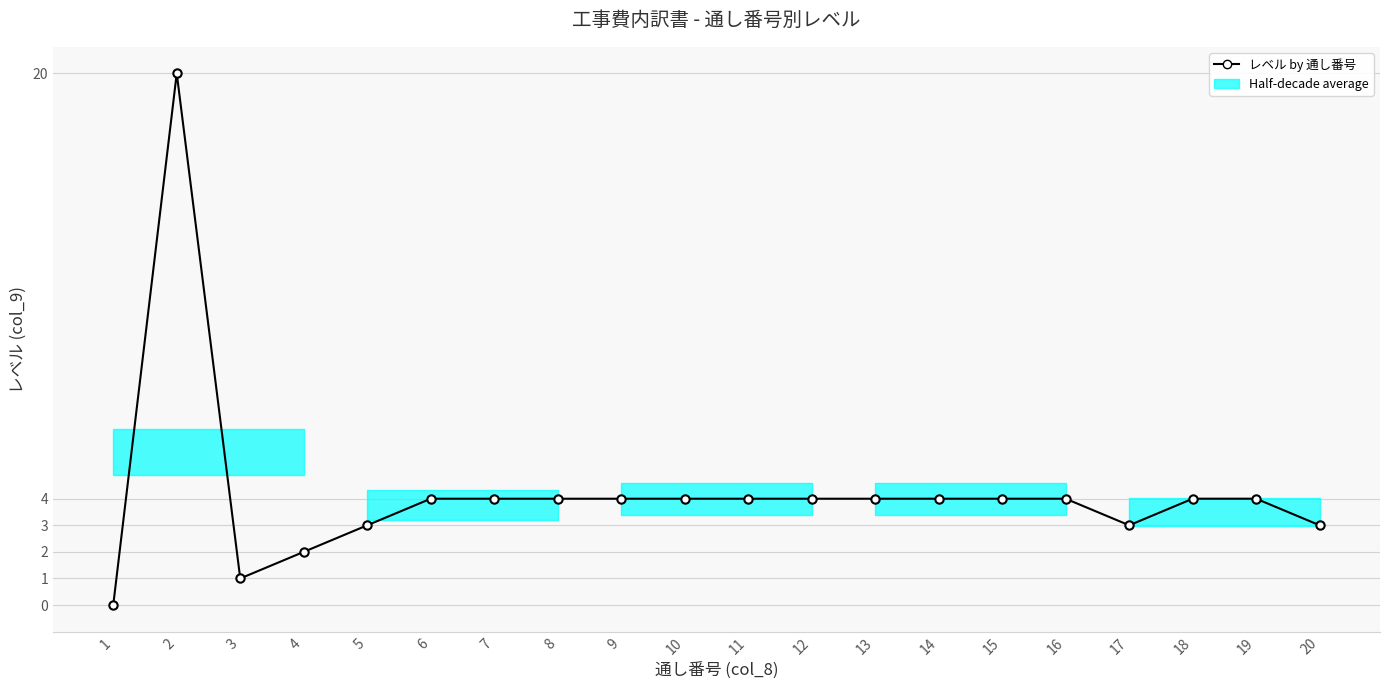

Where is the first local minimum?

3